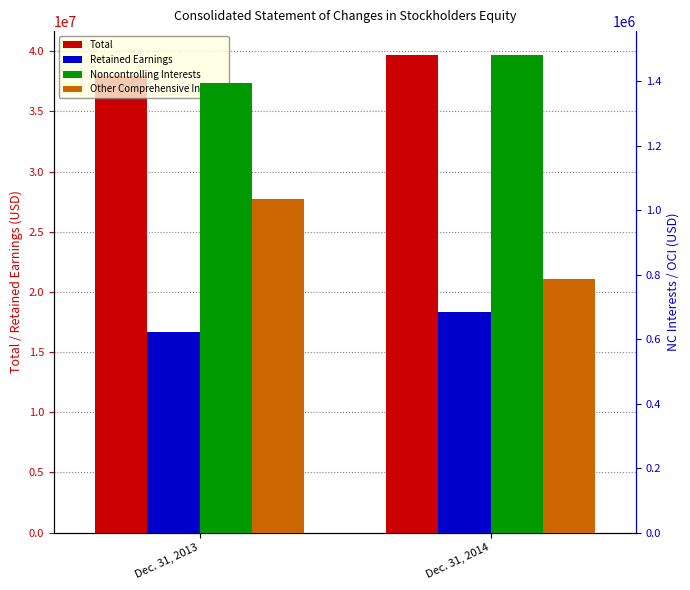

List the series in order of their peak value, lowest first.

Other Comprehensive Income, Noncontrolling Interests, Retained Earnings, Total